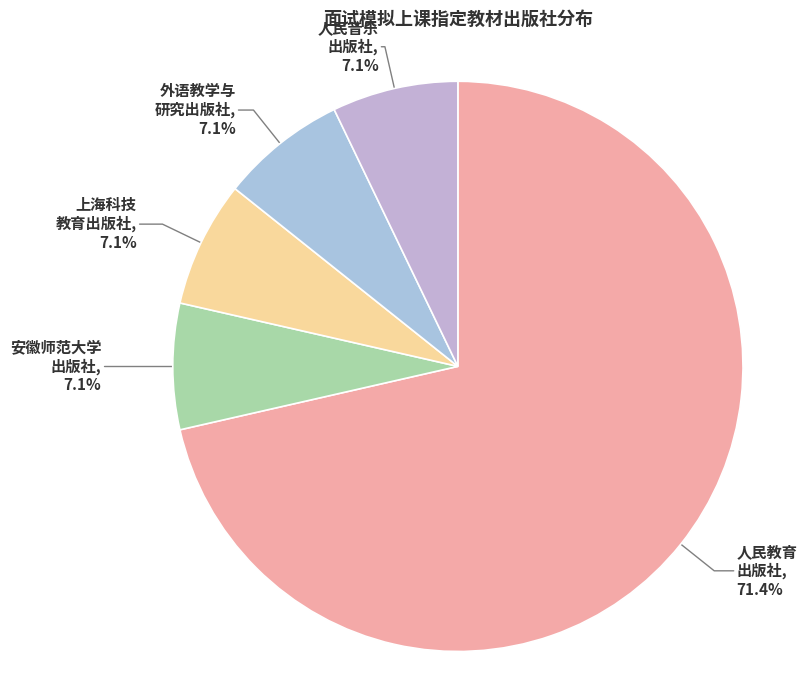

Which slice is the smallest?

安徽师范大学出版社